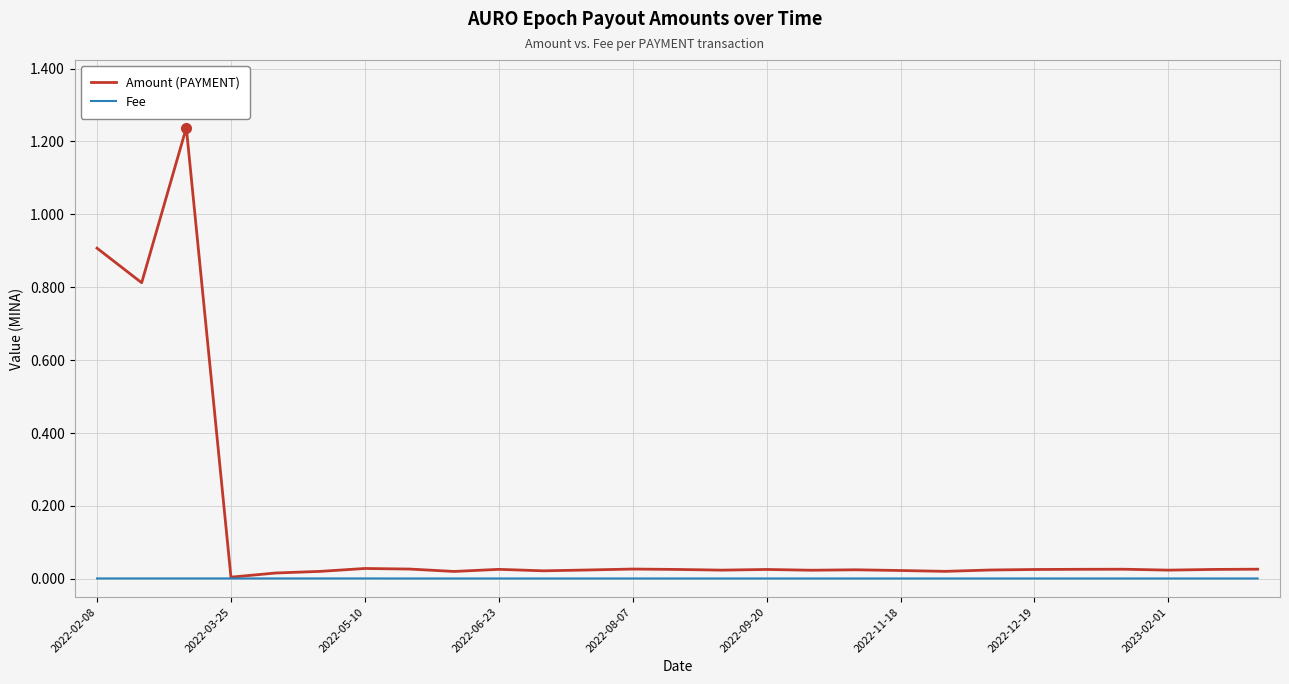

Rank the series by their average value, from lowest to highest.

Fee, Amount (PAYMENT)